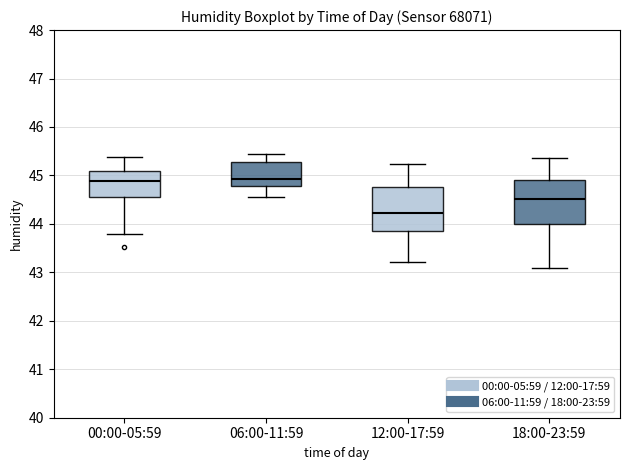

Where does the median line of the box for 18:00-23:59 sit on the y-axis? The values are not printed on the chart, so give them approximately, as read against the axis.

44.5